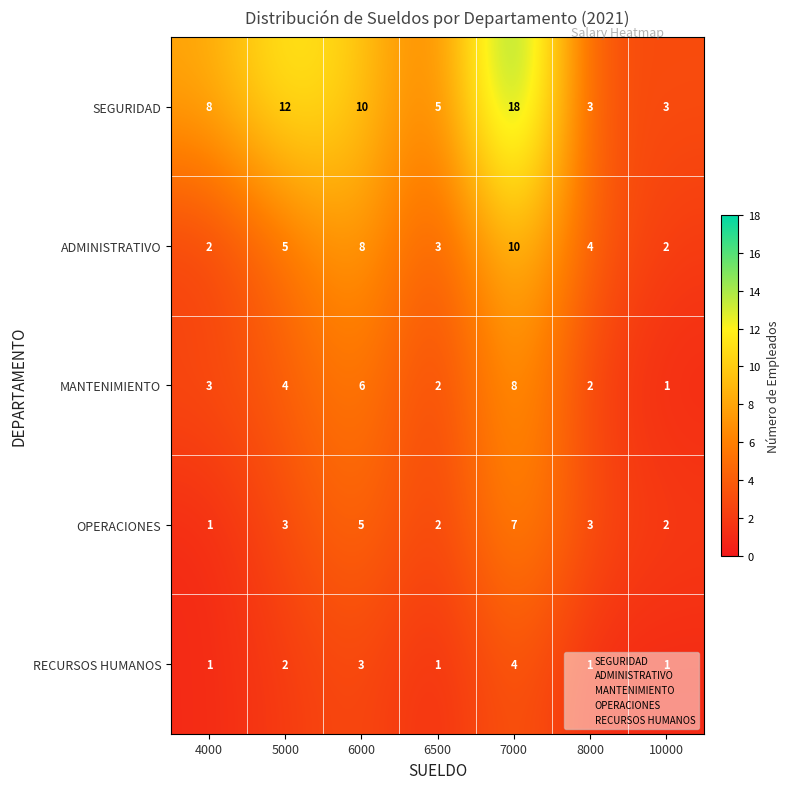

The ADMINISTRATIVO series shows 5 at 6500. True or false?

False